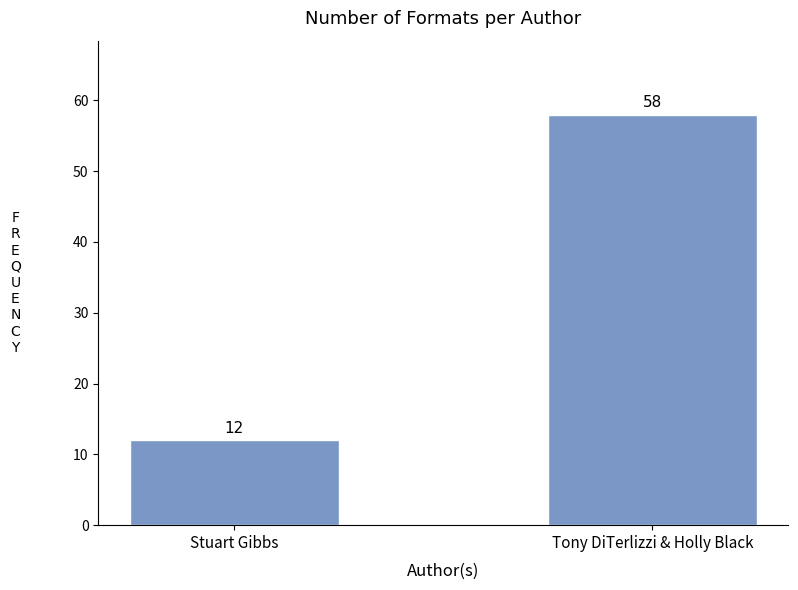

Reading right to left, list all the values displayed in this chart.

Tony DiTerlizzi & Holly Black=58	Stuart Gibbs=12